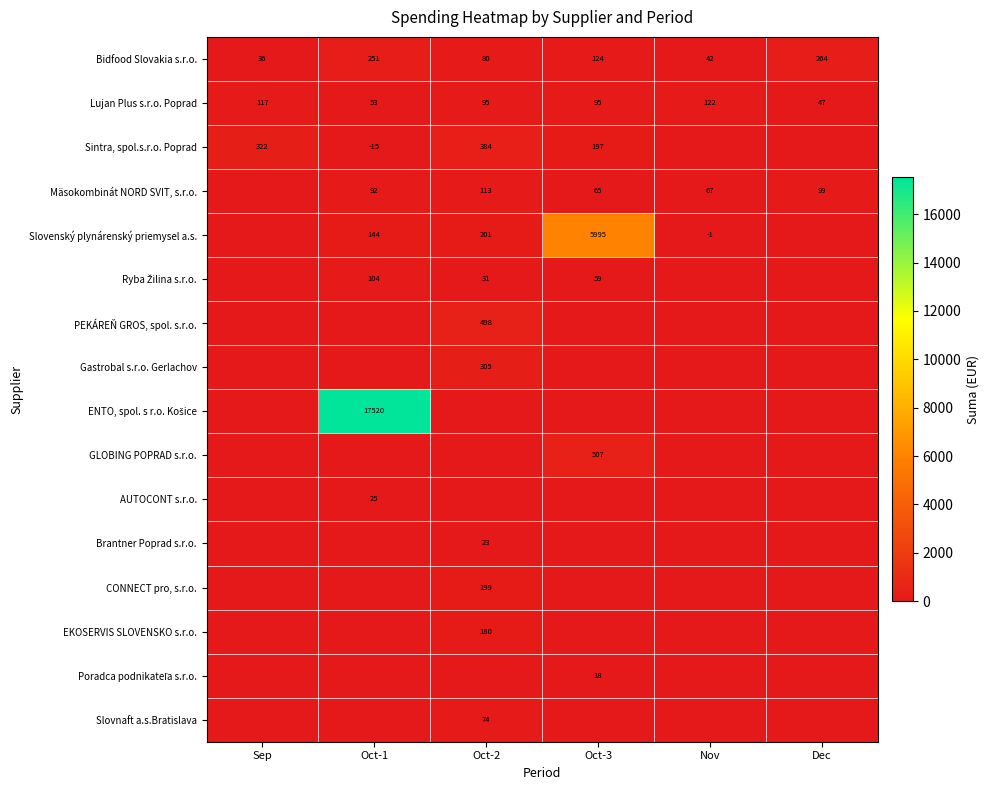

What is the difference between the second highest and second lowest values in the Bidfood Slovakia s.r.o. series?

209